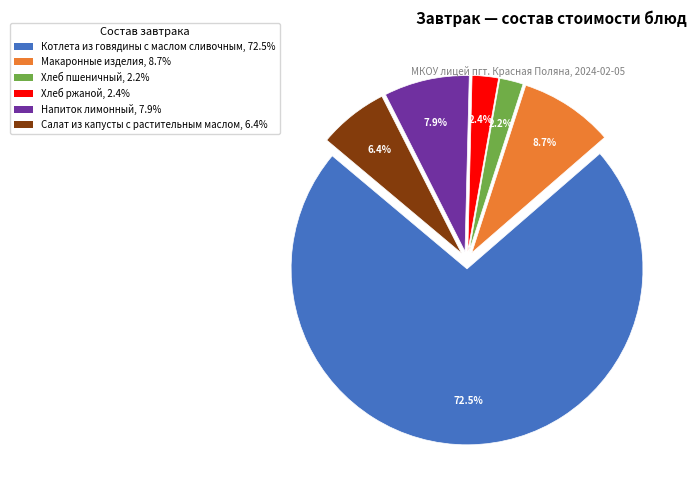

To the nearest percent, what is the combined percentage of Хлеб пшеничный and Салат из капусты с растительным маслом?

9%